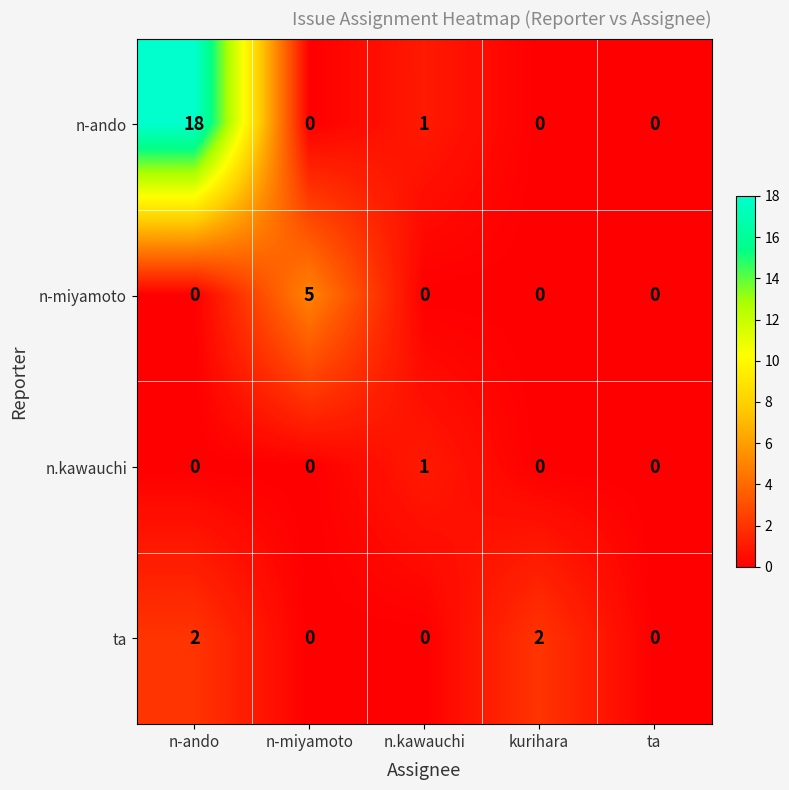

Is it true that n-miyamoto equals 5 at n-miyamoto?

True